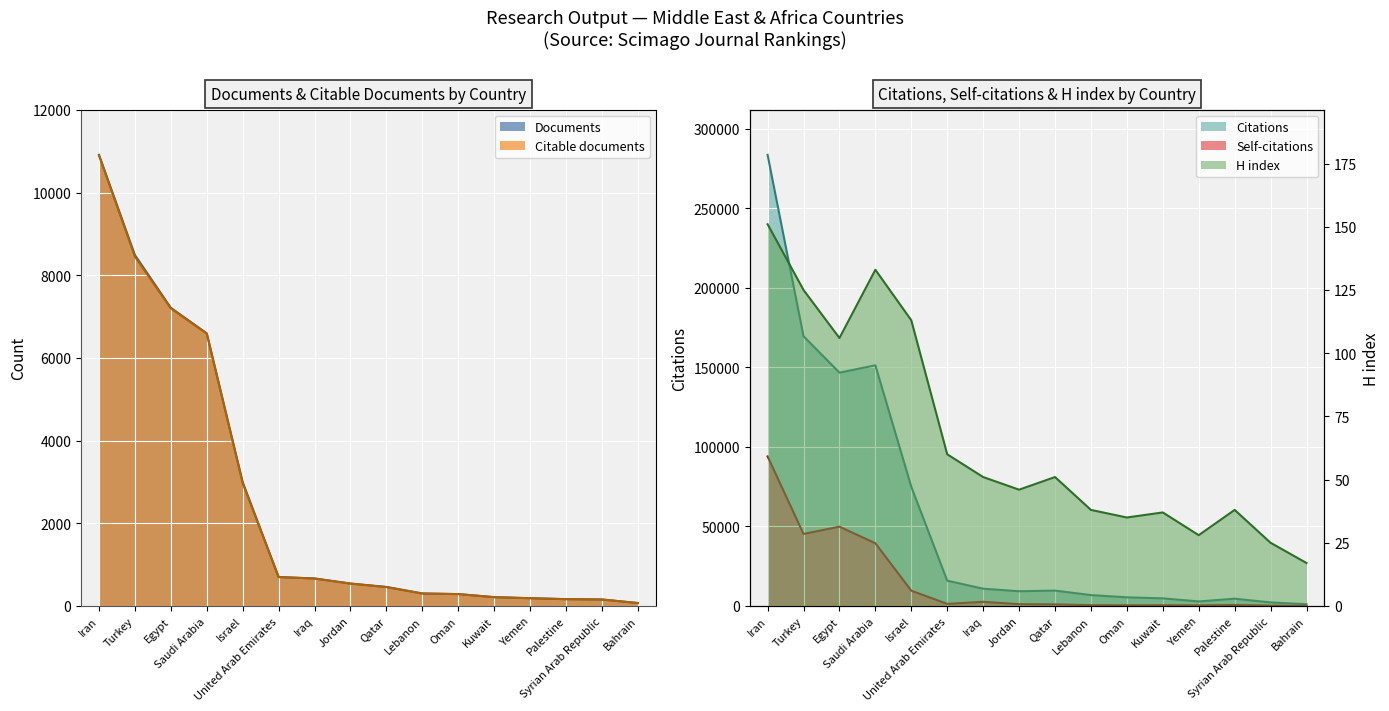

The Documents series shows 297 at Qatar. True or false?

False